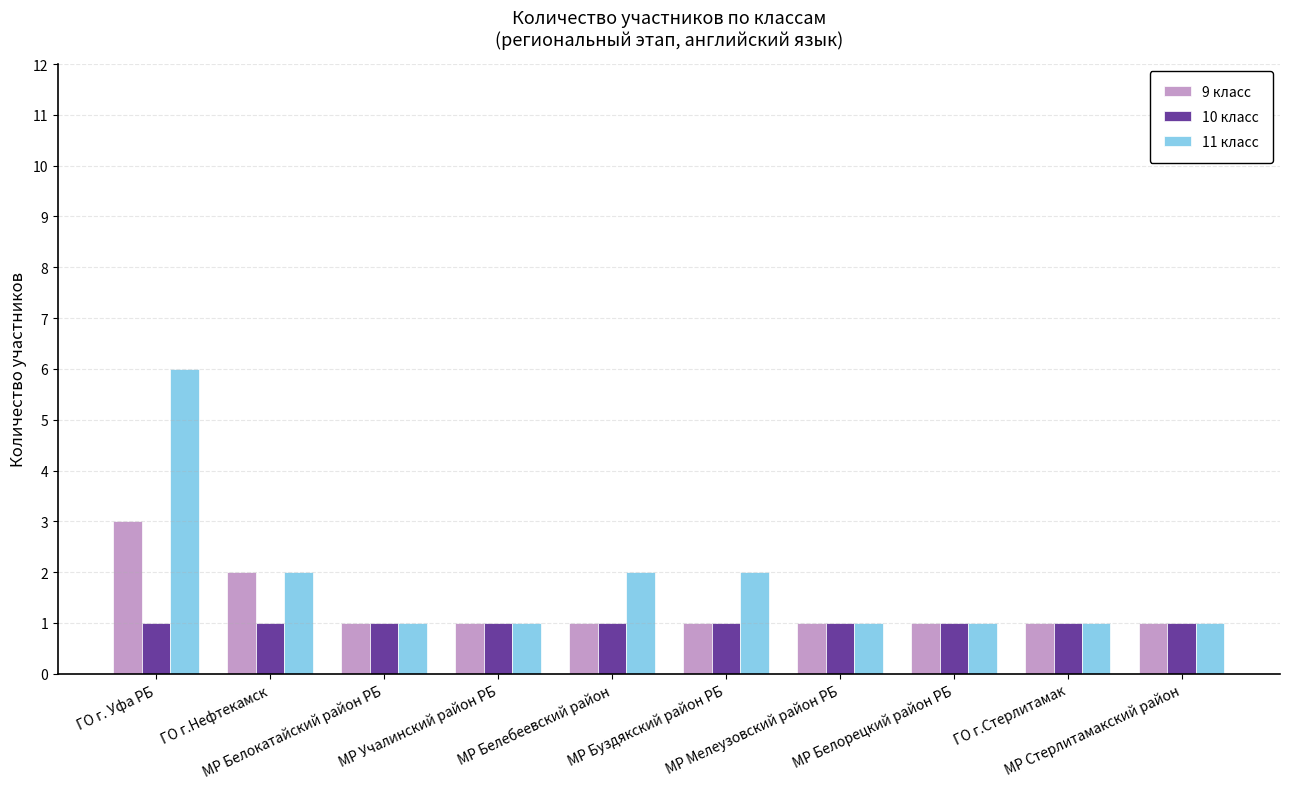

What are all the series names shown in the legend?

9 класс, 10 класс, 11 класс